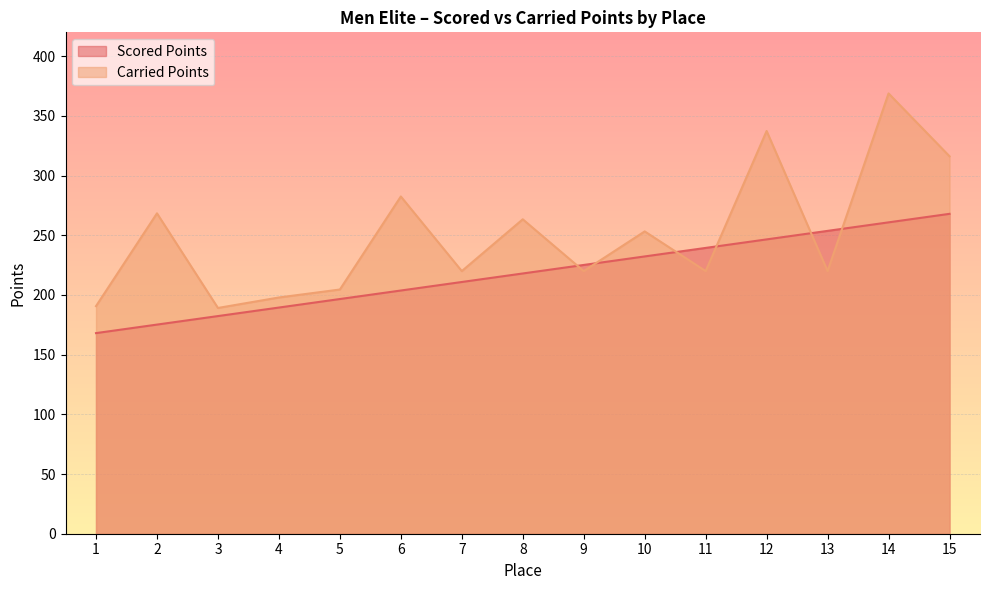

What is the average value of the Scored Points series?

218.0